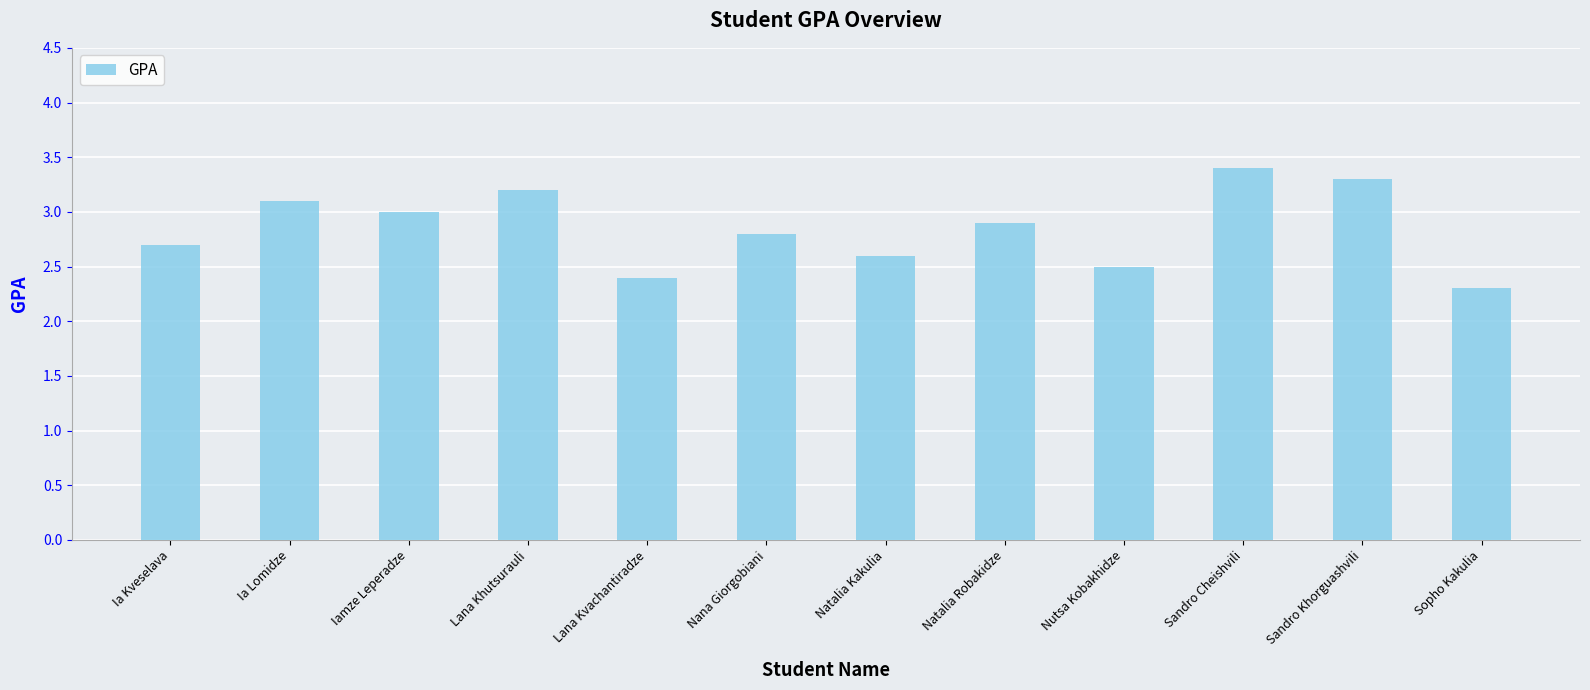

What is the greatest value displayed?

3.4